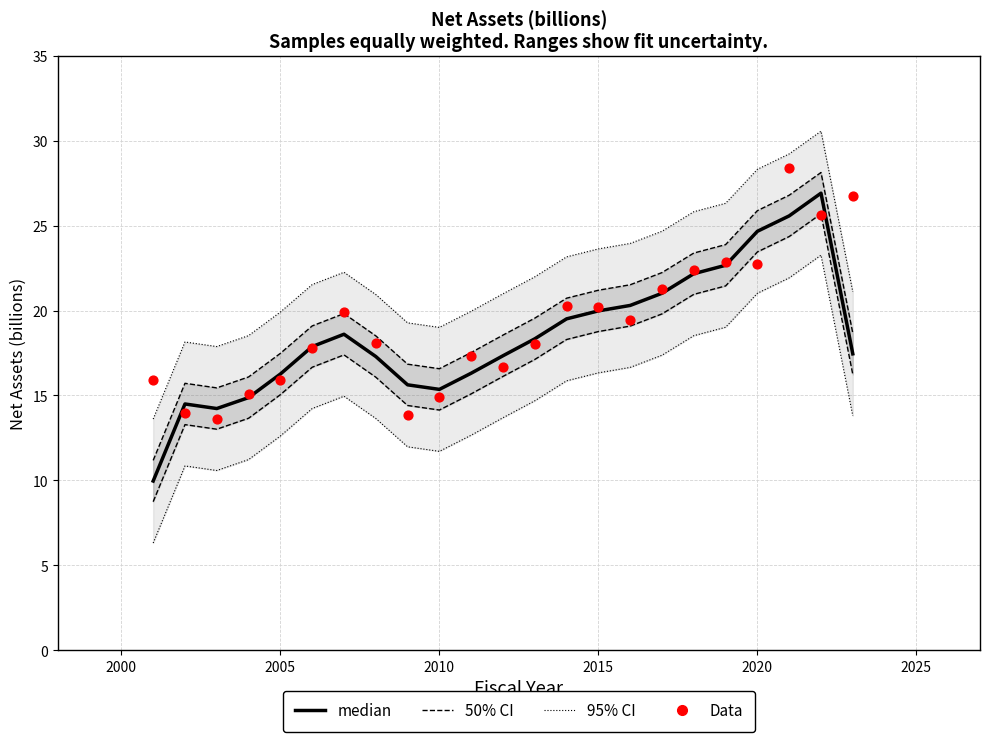

What are all the series names shown in the legend?

95% CI, 50% CI, median, Data